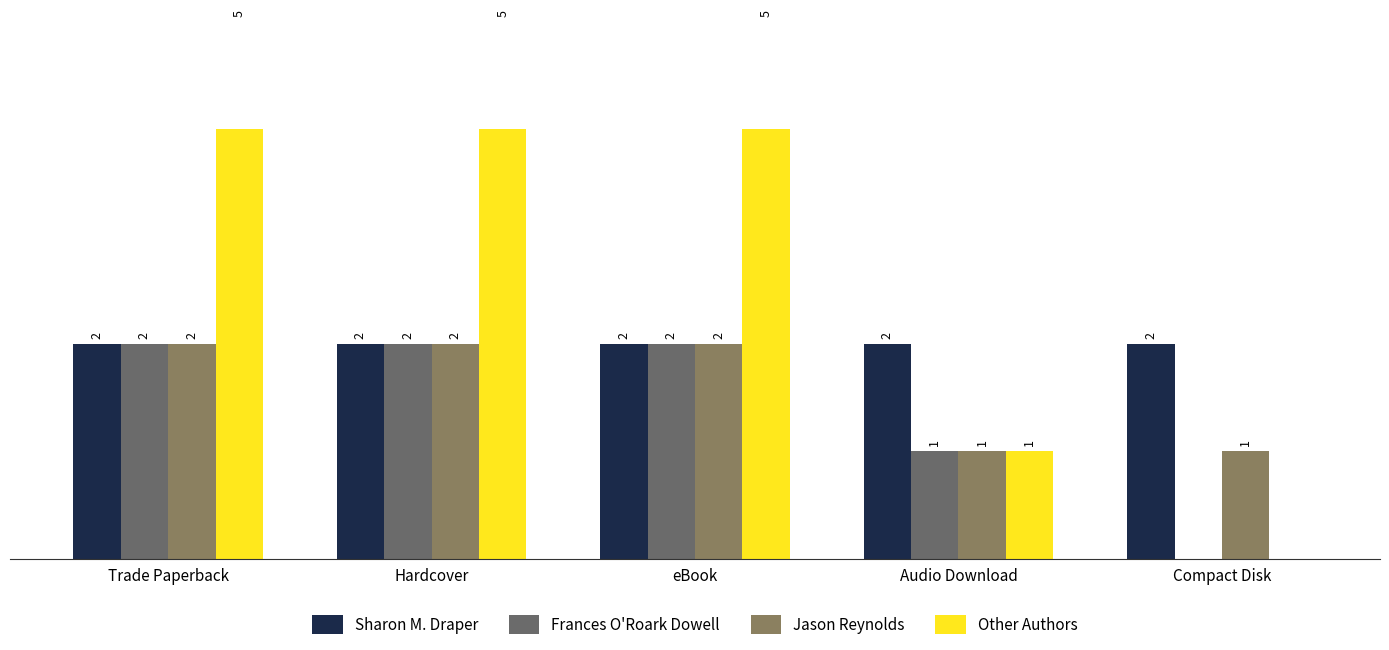

How many bars are there in each group?

4